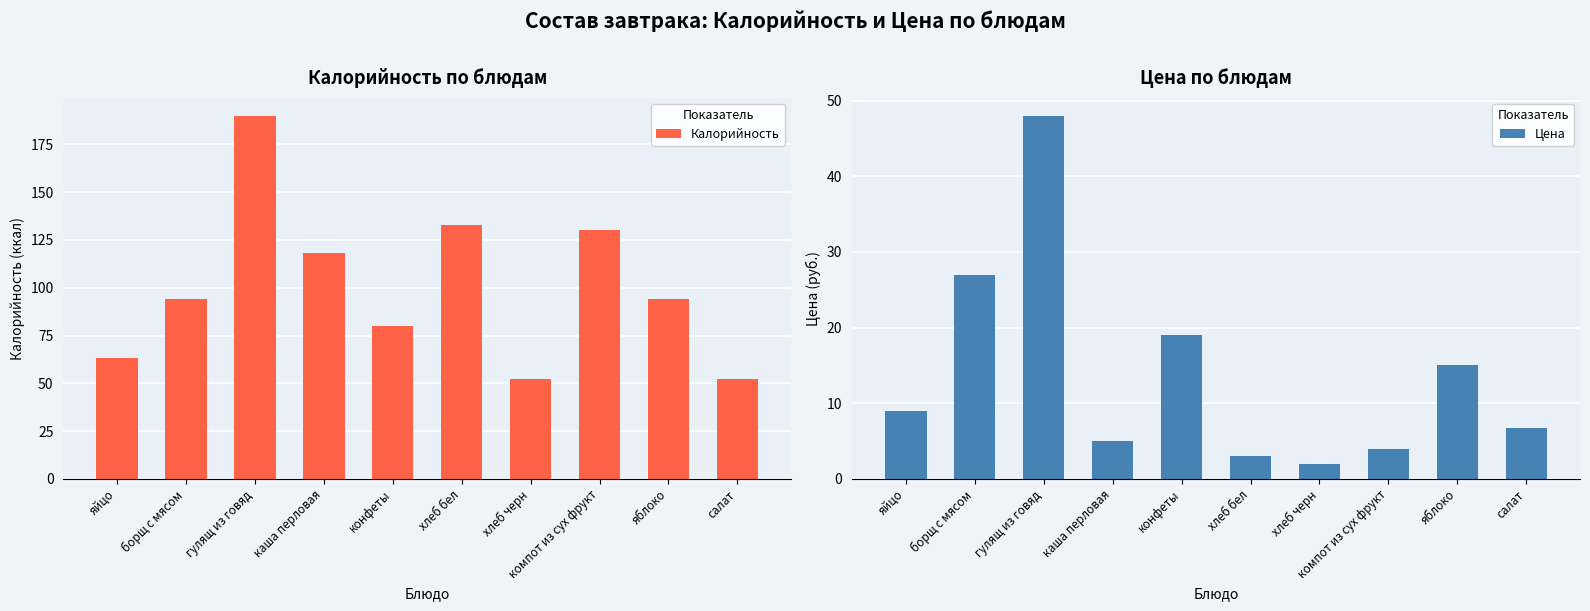

What is the label of the 2nd bar from the right?

яблоко